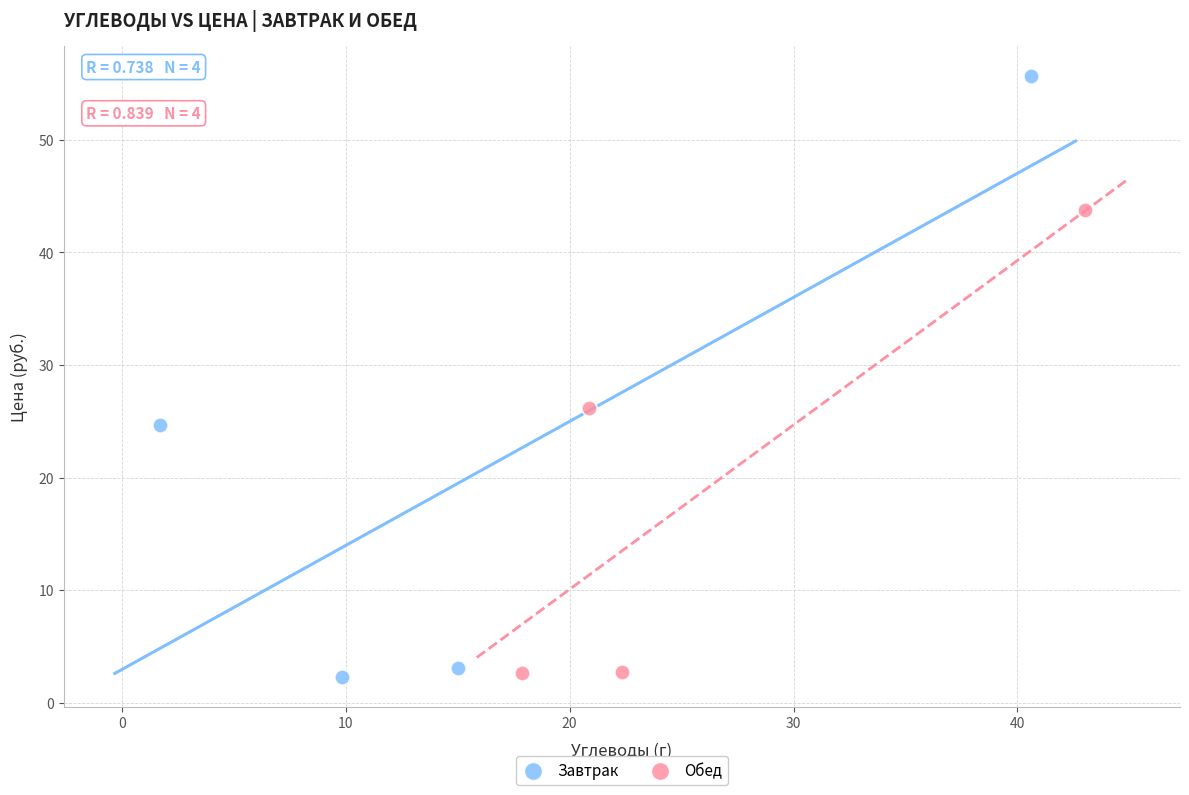

Which series has the widest spread of Y values?

Завтрак